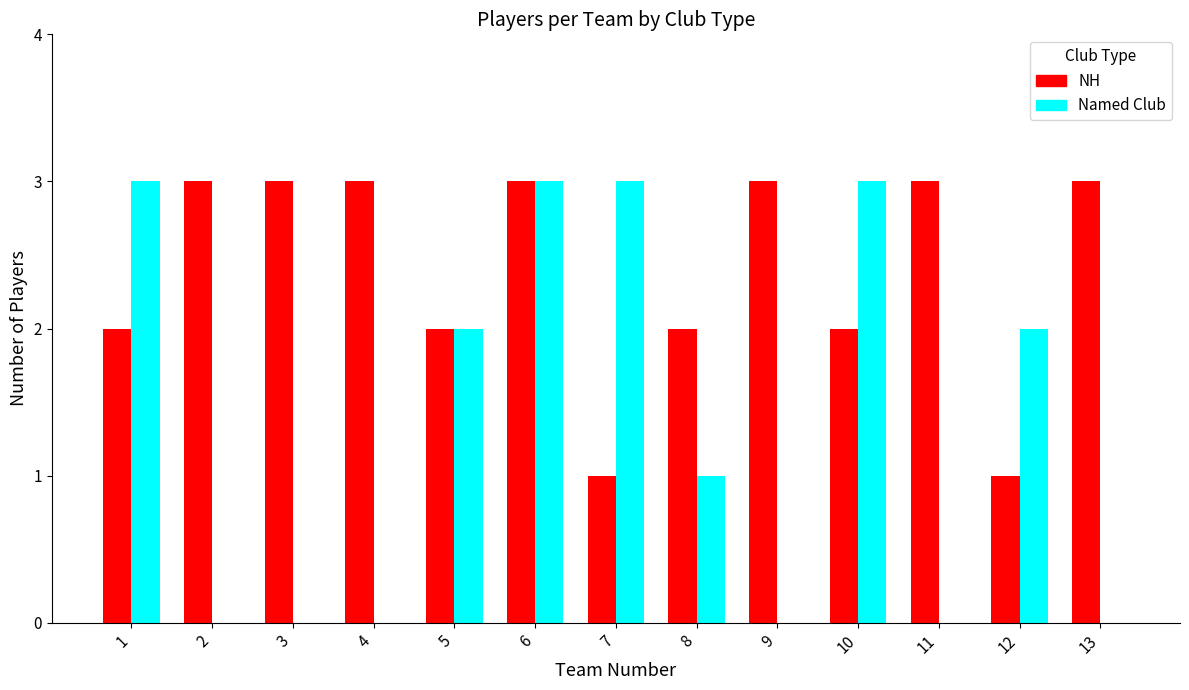

Where does the Named Club series first go above 1?

1